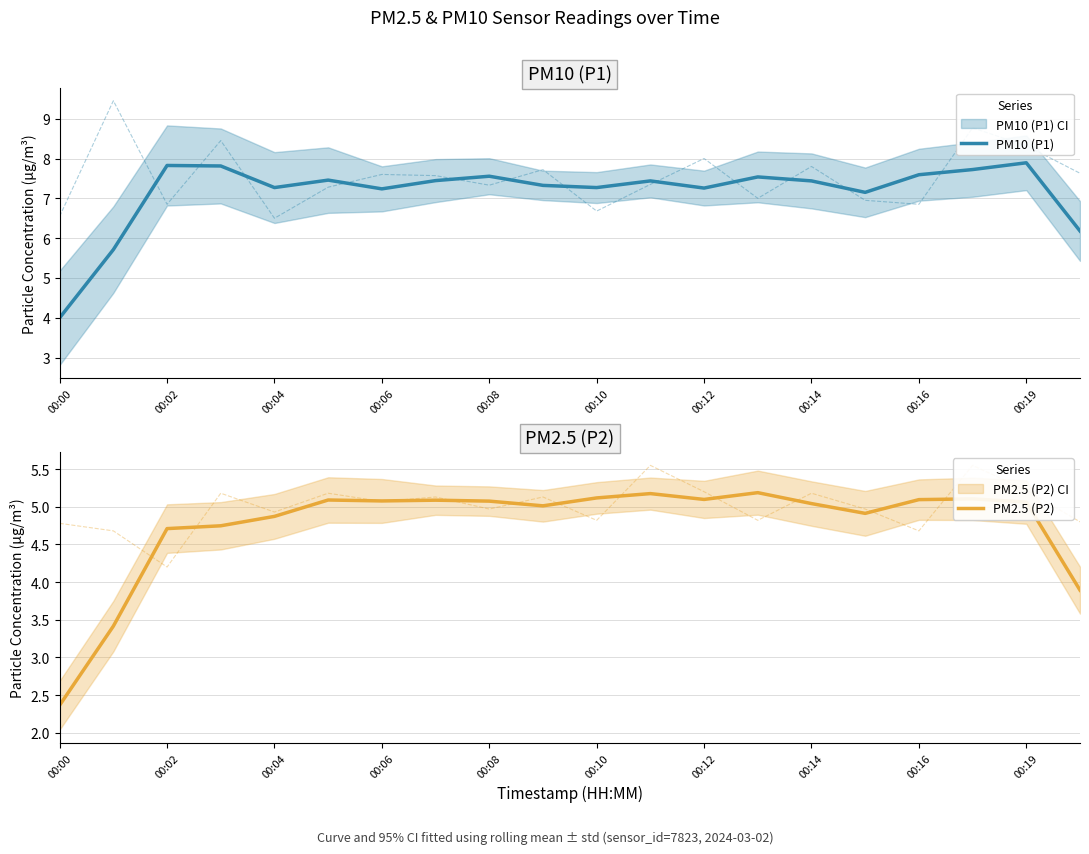

The PM10 (P1) series shows 7.3 at 00:04. True or false?

True